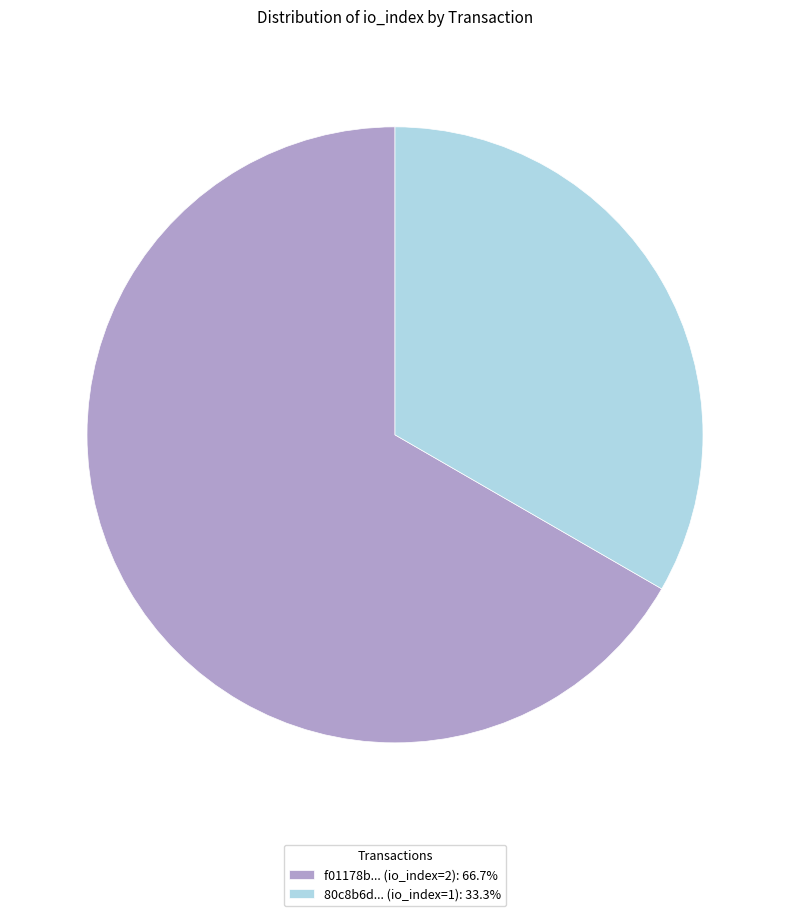

Approximately how many times larger is the value at 80c8b6d... (io_index=1): 33.3% compared to f01178b... (io_index=2): 66.7%?

0.5